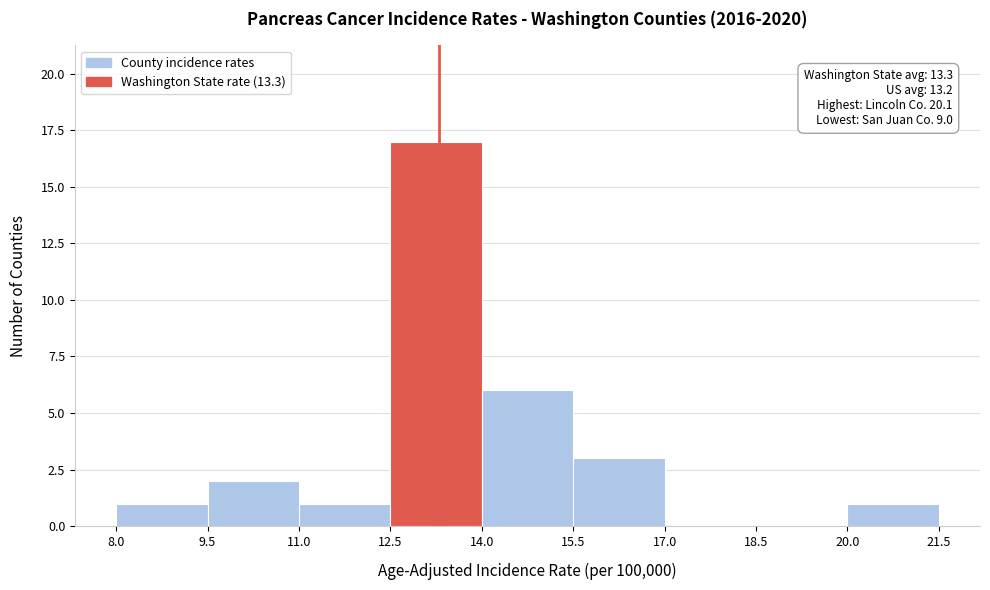

Which range on the x-axis has the tallest bar?

12.5 to 14.0